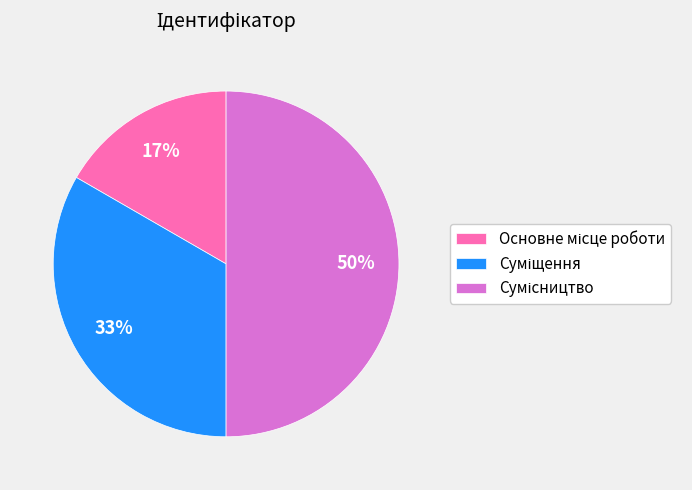

To the nearest percent, what is the difference between the largest and smallest slice percentages?

33%